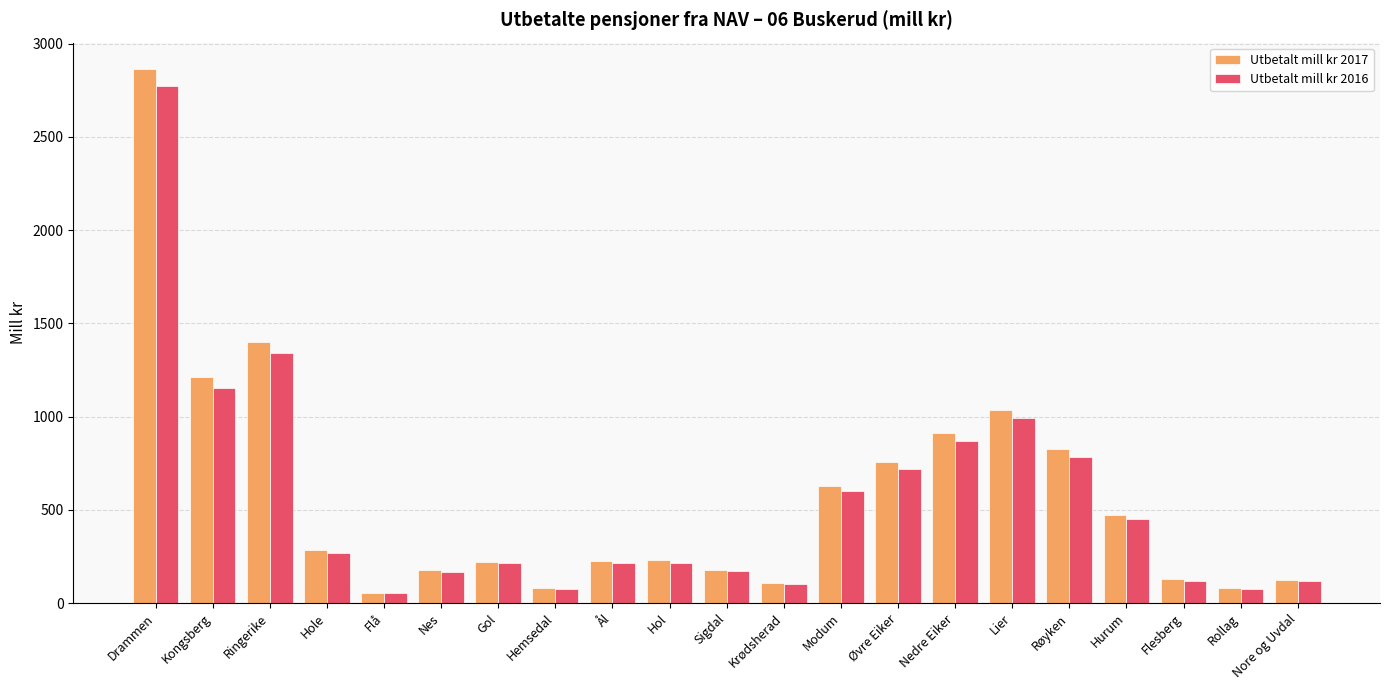

How many groups of bars are there?

21